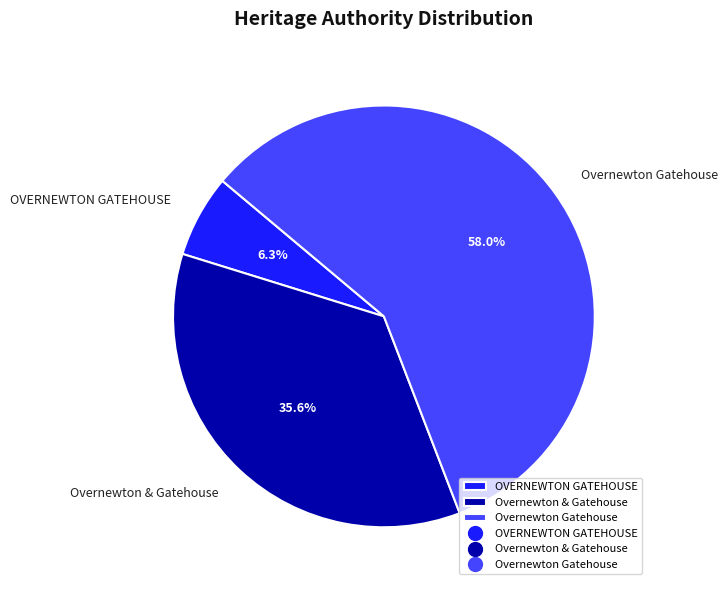

Do Overnewton & Gatehouse and Overnewton Gatehouse together represent more than half of the pie?

Yes